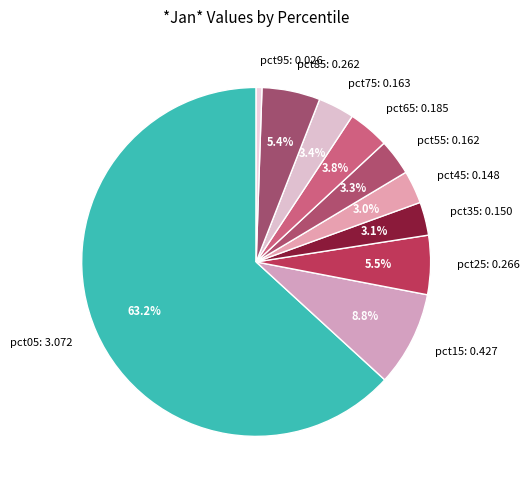

To the nearest percent, what portion does pct85 represent?

5%